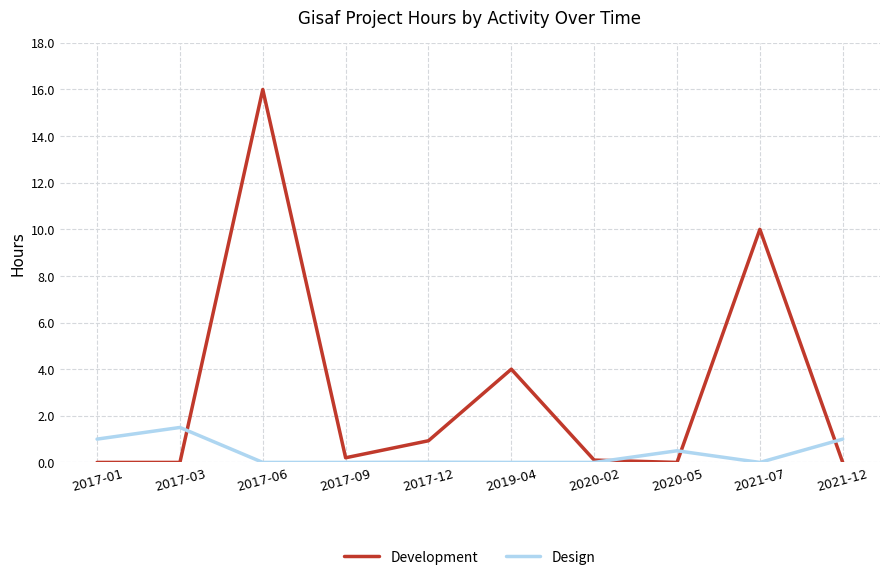

Which series ends up on top after the final intersection of Design and Development?

Design